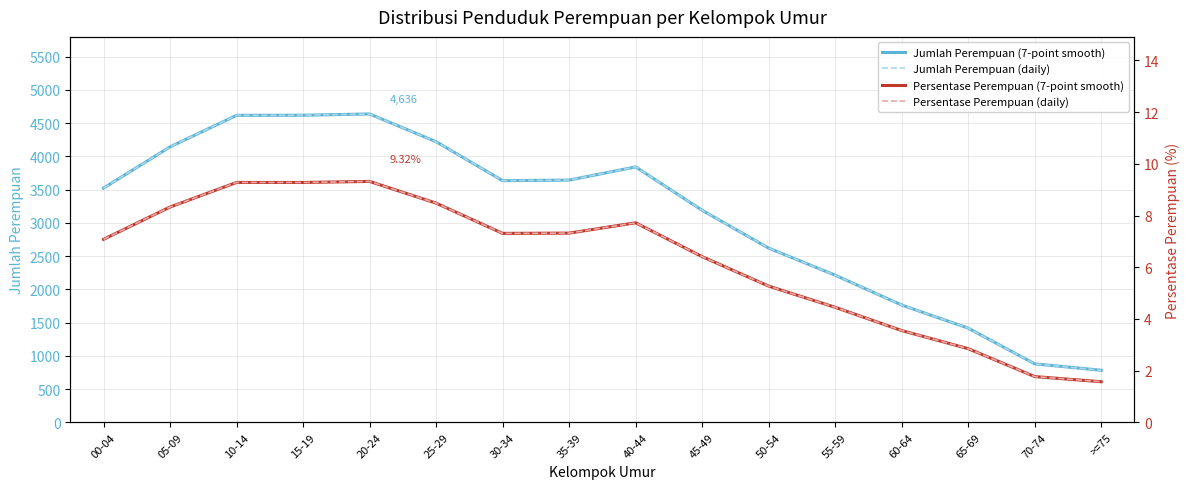

How many values in the Persentase Perempuan (7-point smooth) series are below 7?

7